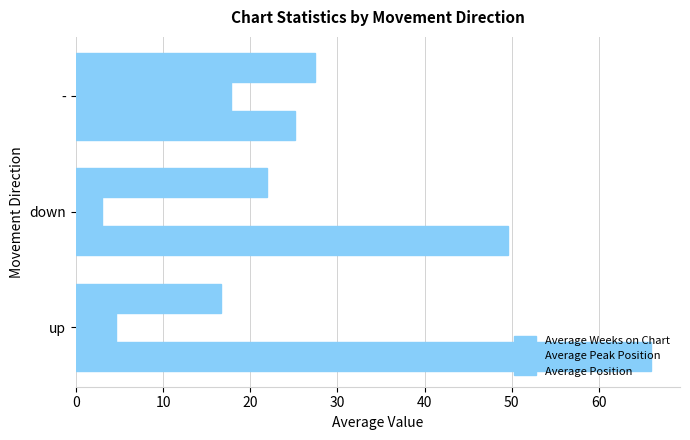

Count the number of categories in the chart.

3